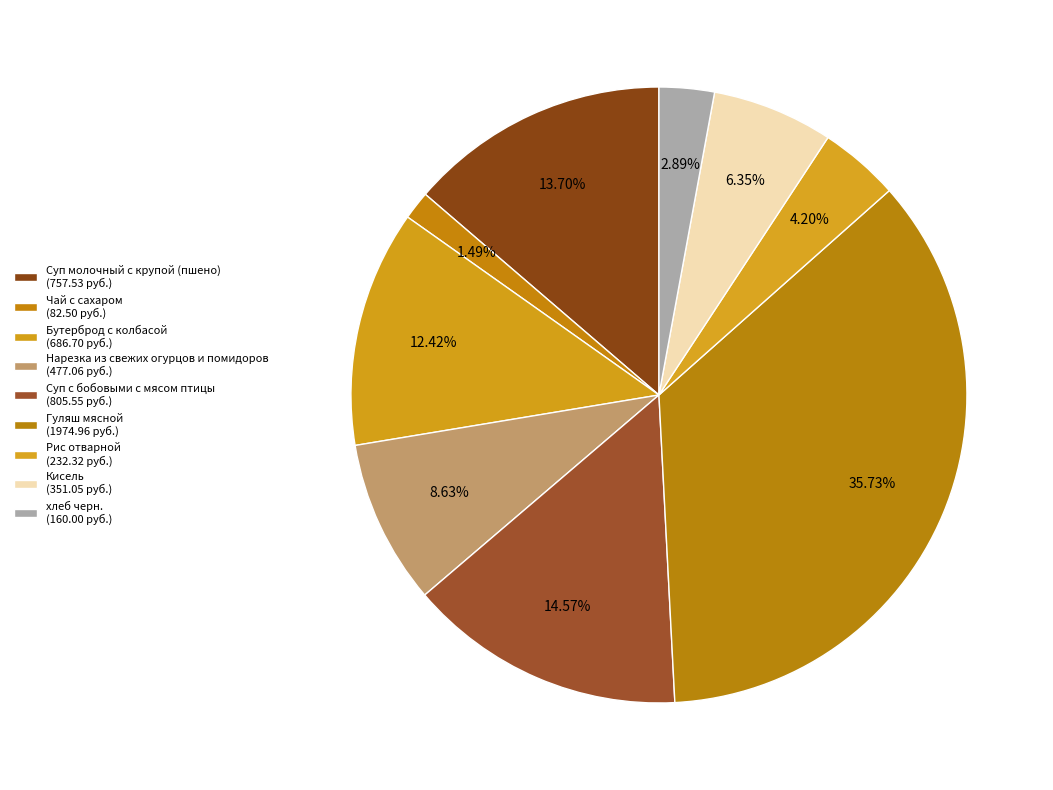

How many segments does this pie chart have?

9